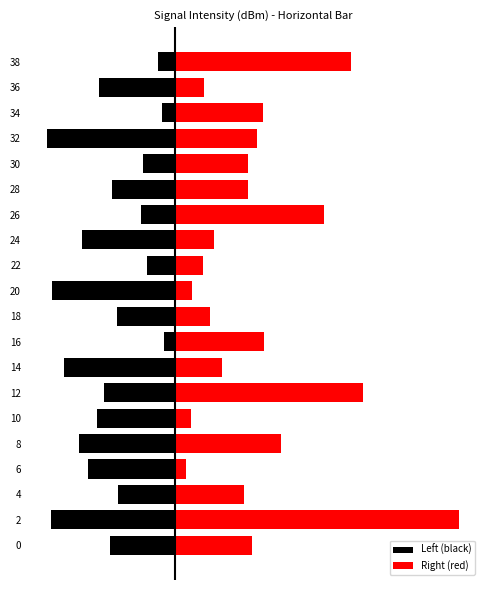

Are the bars grouped side by side (vs. stacked)?

Yes